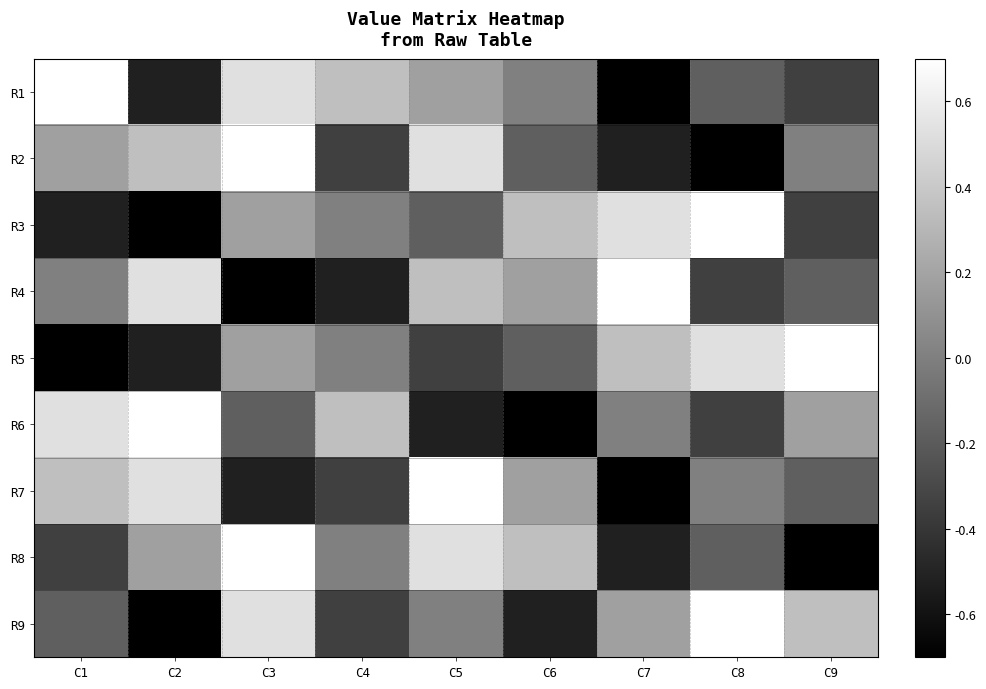

Rank the series by their maximum value, from lowest to highest.

R1, R2, R3, R4, R5, R6, R7, R8, R9